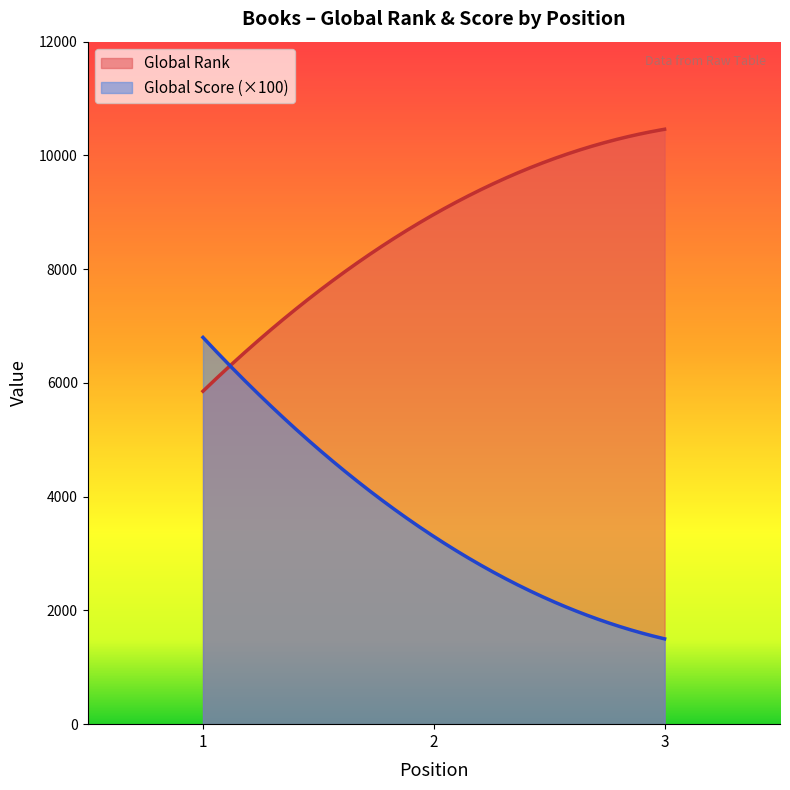

Count the number of categories in the chart.

300